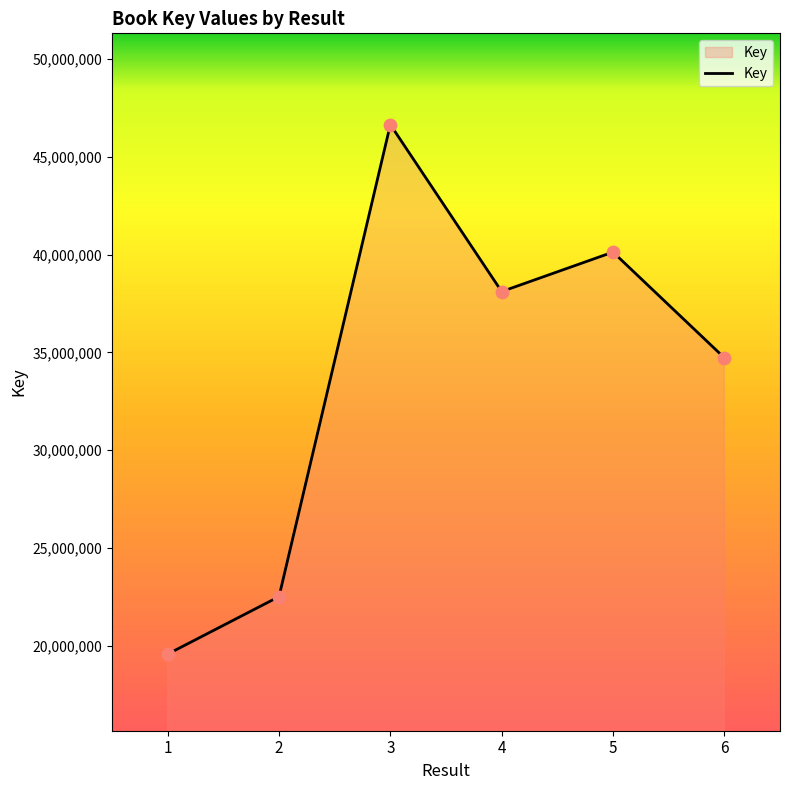

Between 4 and 3, which is larger?

3